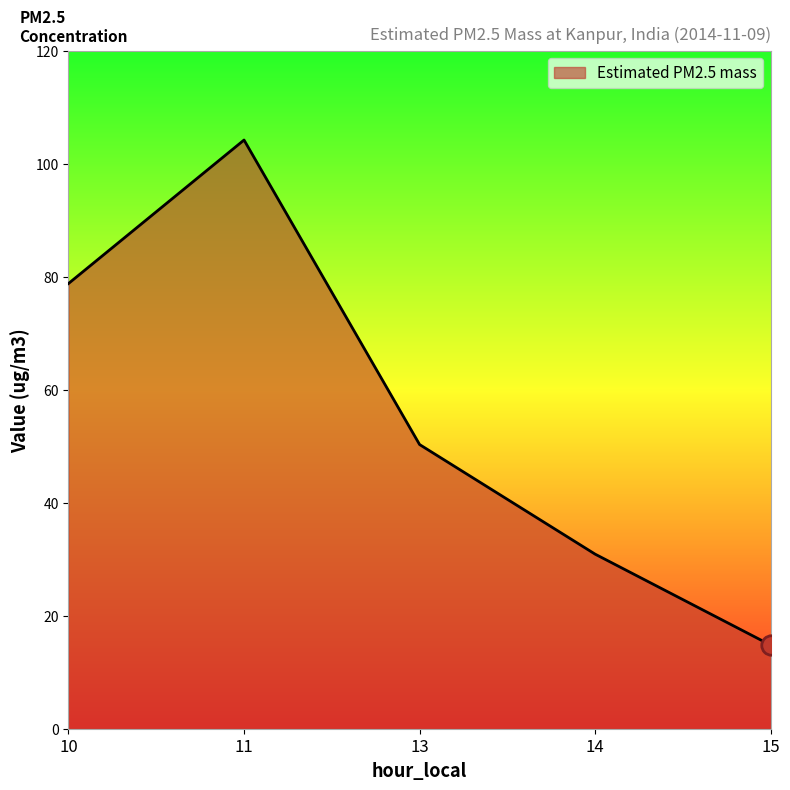

How many lines are shown in the chart?

1